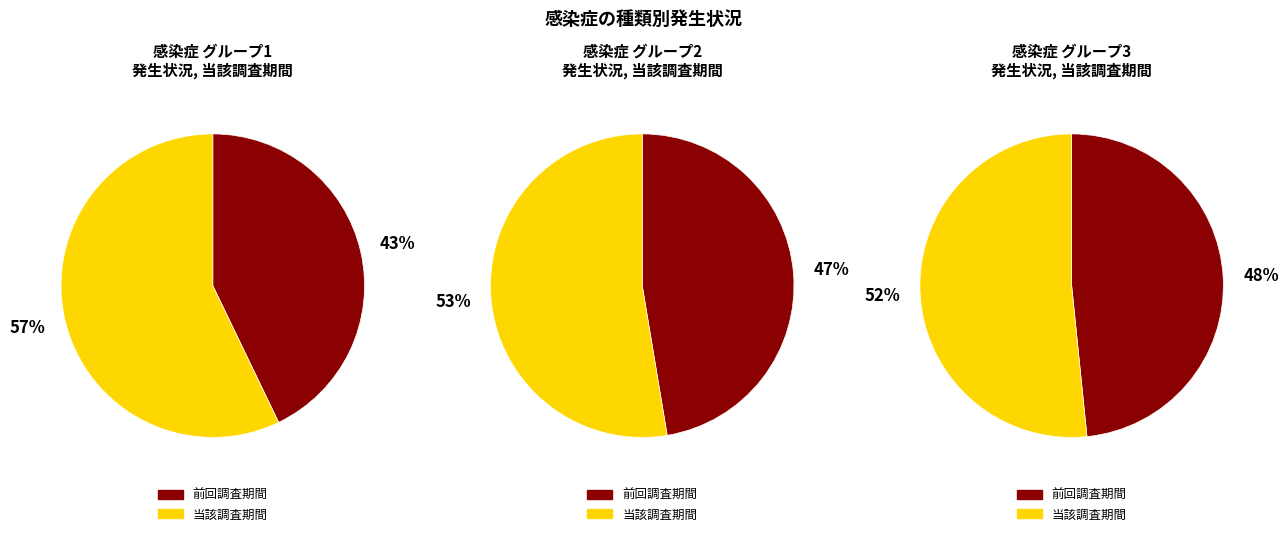

Which slice is the smallest?

1